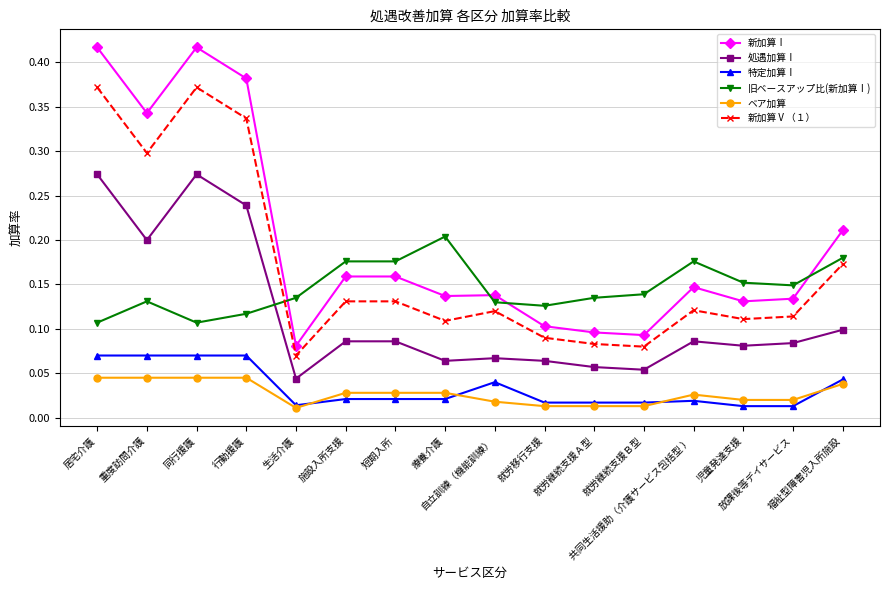

Where is the first local maximum for 新加算Ⅴ（１）?

同行援護